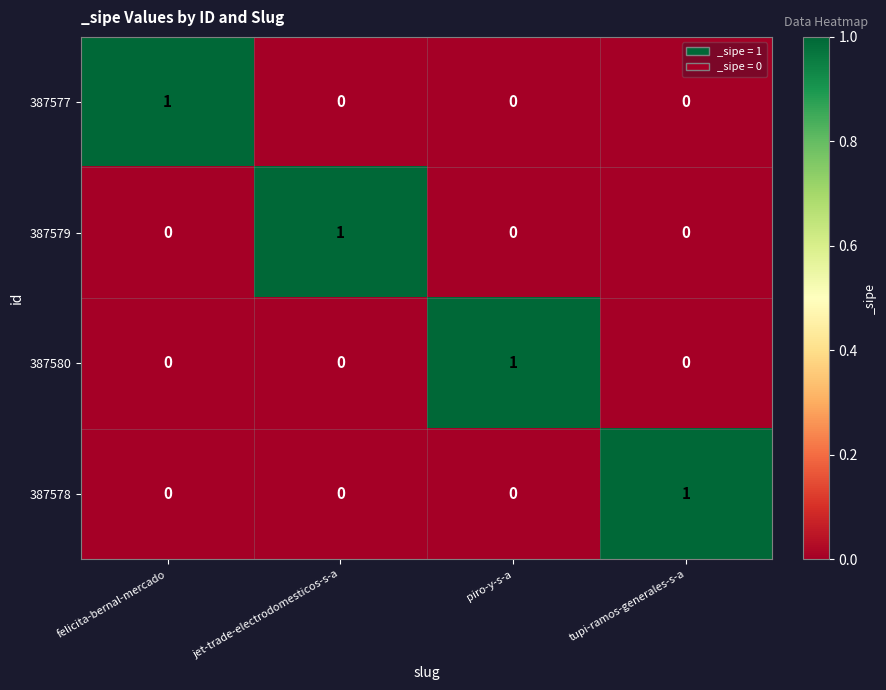

At how many categories does at least one series exceed 0?

4